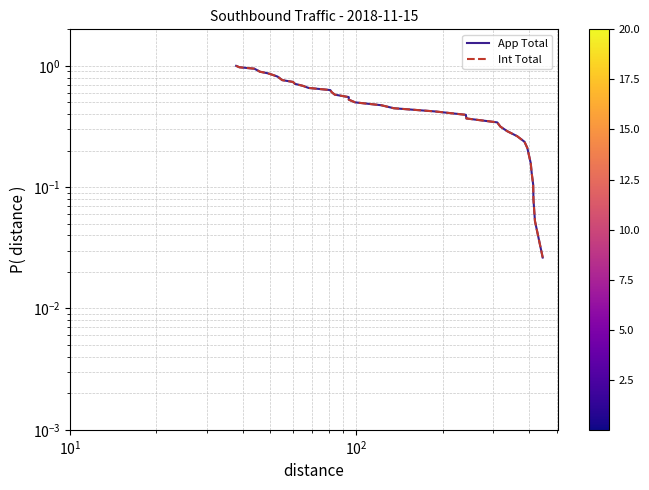

True or false: Int Total and App Total intersect in this chart.

False